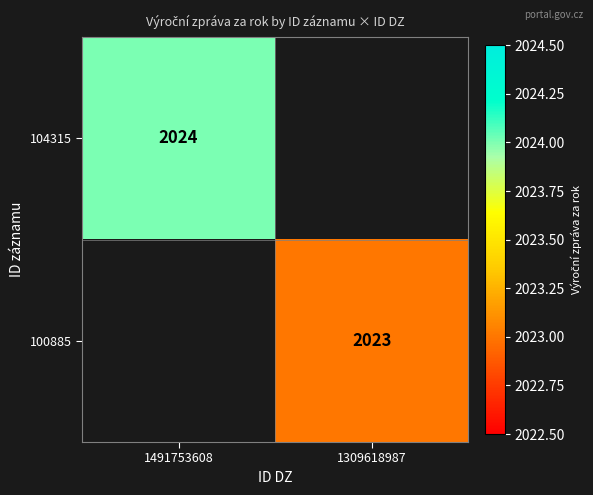

Is it true that 100885 equals 2023 at 1309618987?

True